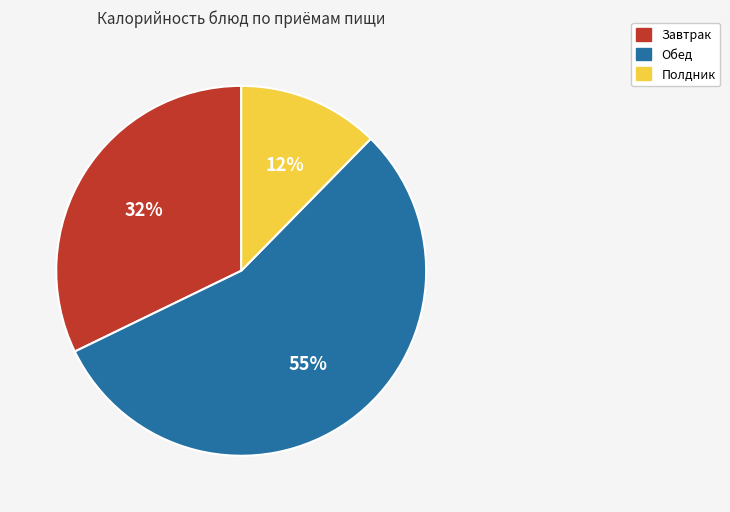

To the nearest percent, what is the difference between the largest and smallest slice percentages?

43%